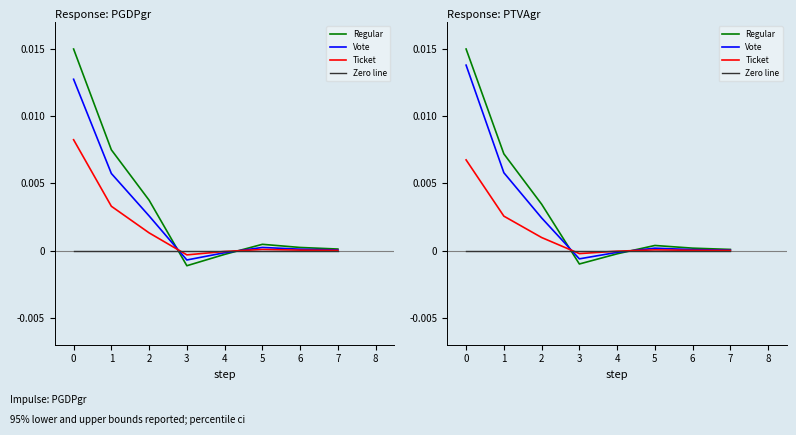

How many intersections are there between Vote and Regular?

2